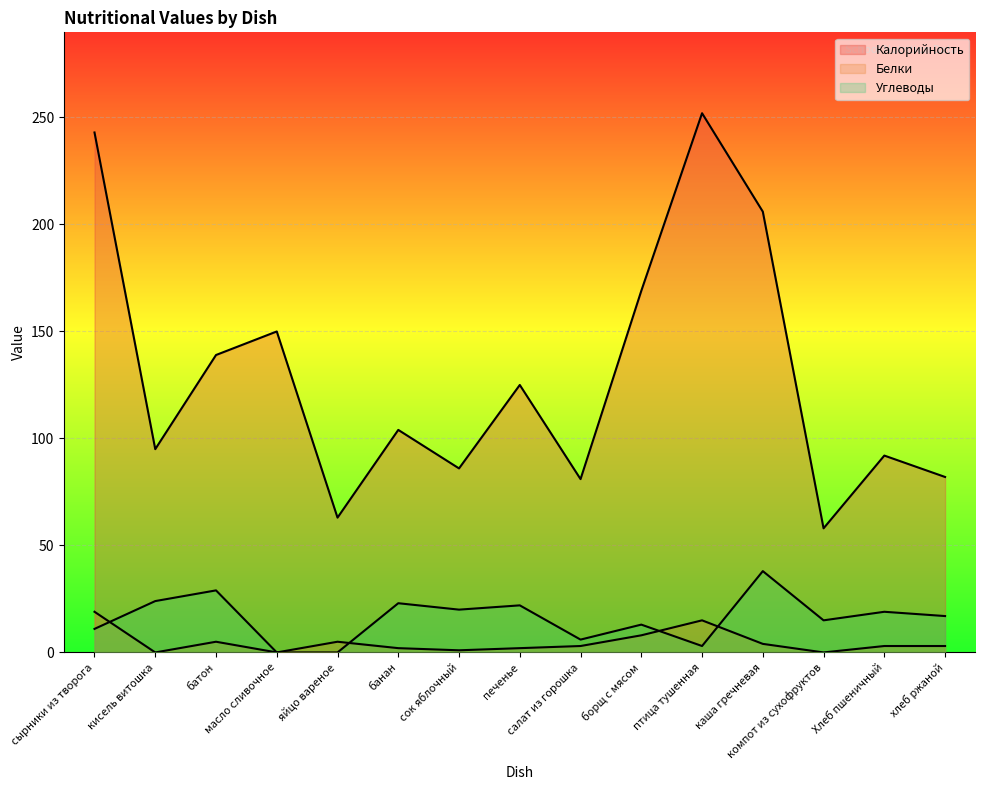

List the series in order of their peak value, highest first.

Калорийность, Углеводы, Белки